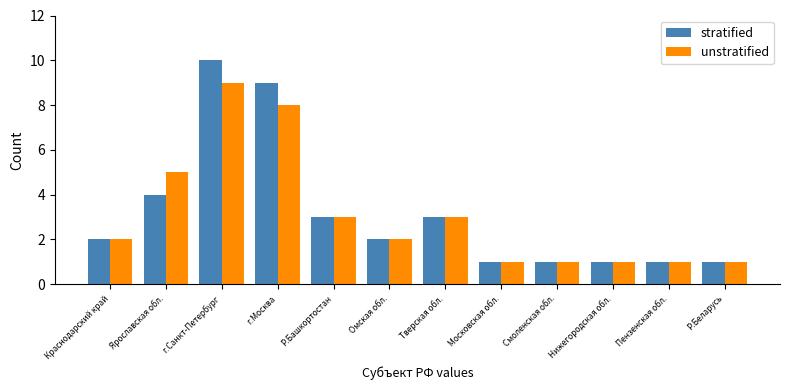

What position from the right is Р.Беларусь?

1